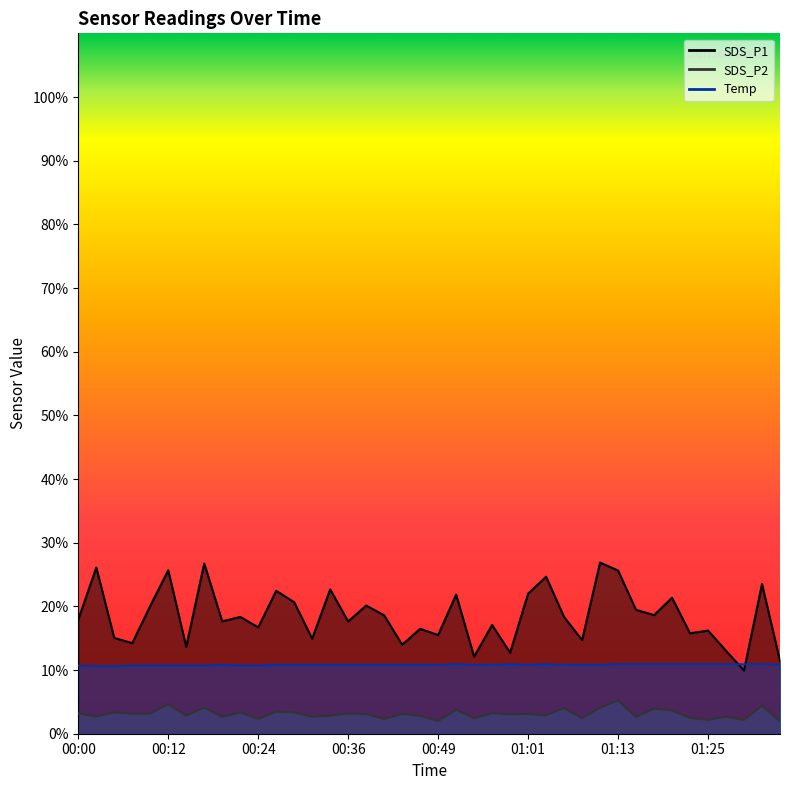

Which category has the lowest value across all series?

00:49